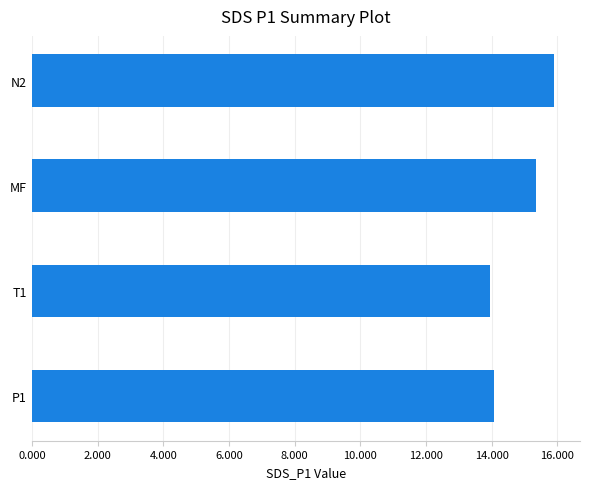

The chart shows a value of 13.9 at T1. True or false?

True